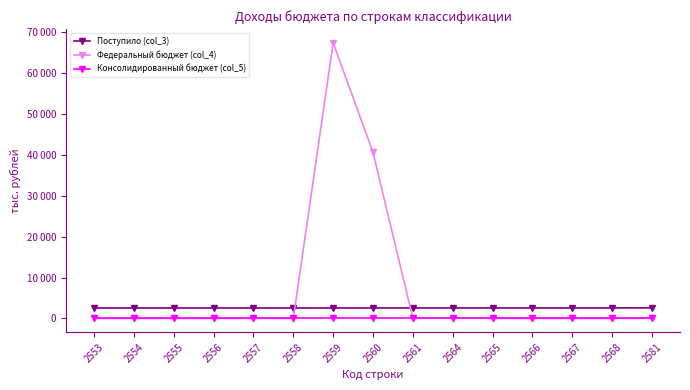

True or false: Федеральный бюджет (col_4) and Поступило (col_3) cross at least once.

True